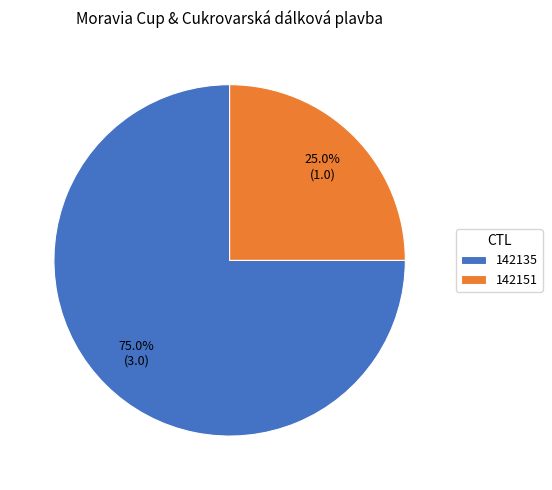

Which slice is the smallest?

142151